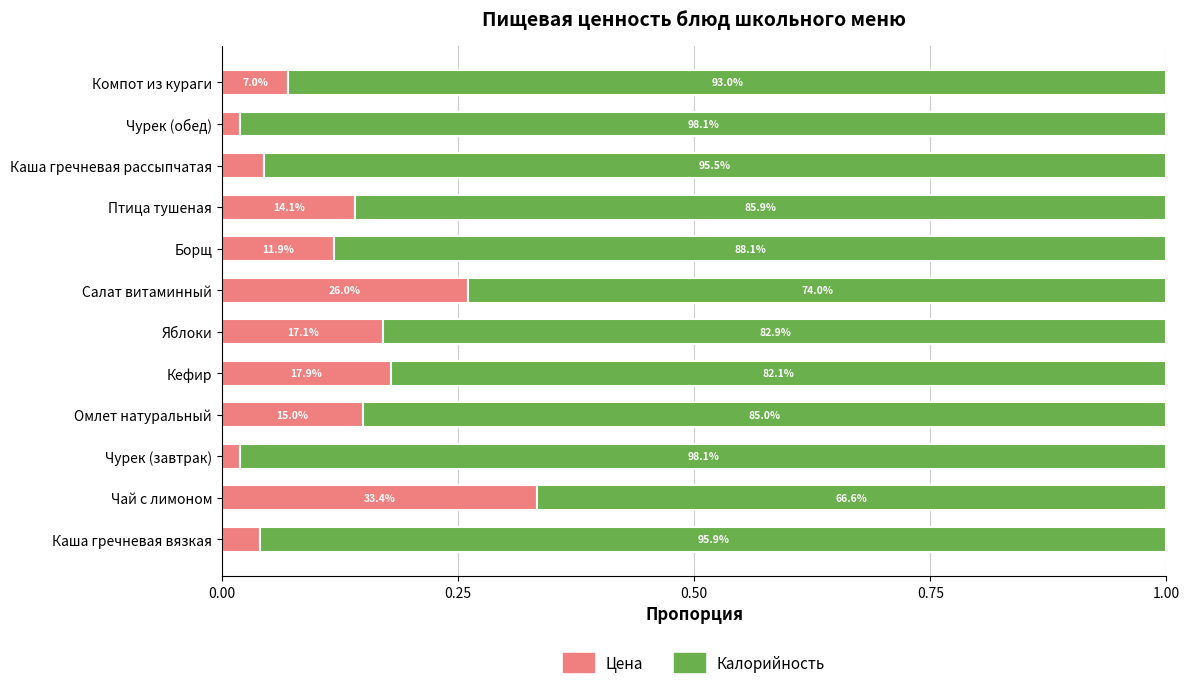

What are all the series names shown in the legend?

Цена, Калорийность